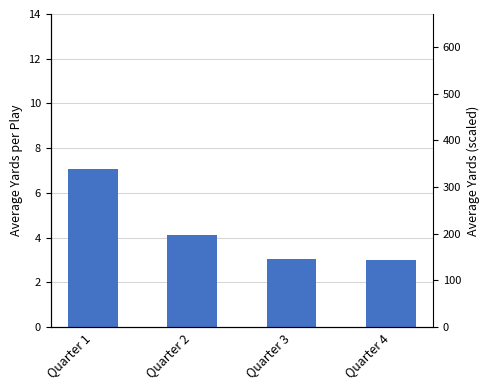

Which label corresponds to the largest value in the chart?

Quarter 1